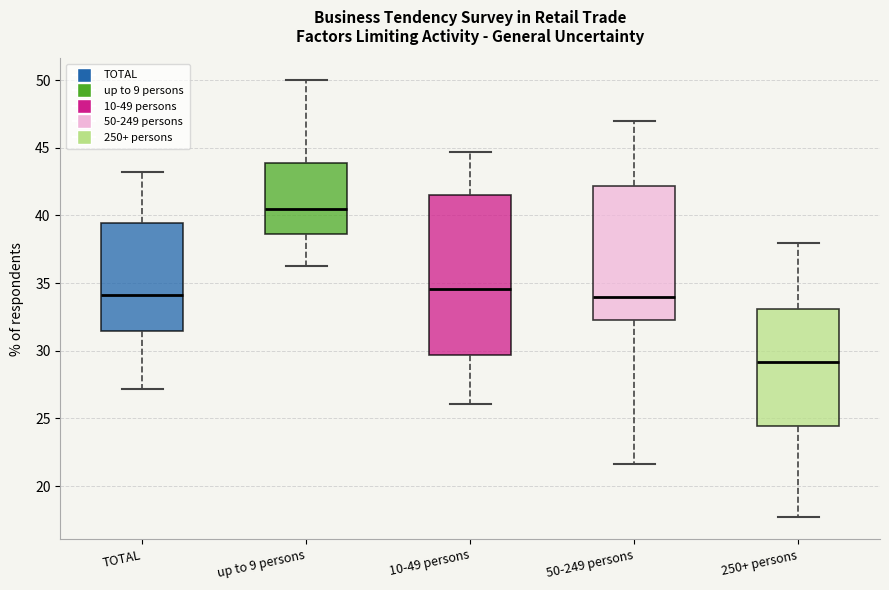

Where does the upper whisker of the box for TOTAL end on the y-axis? The values are not printed on the chart, so give them approximately, as read against the axis.

43.0